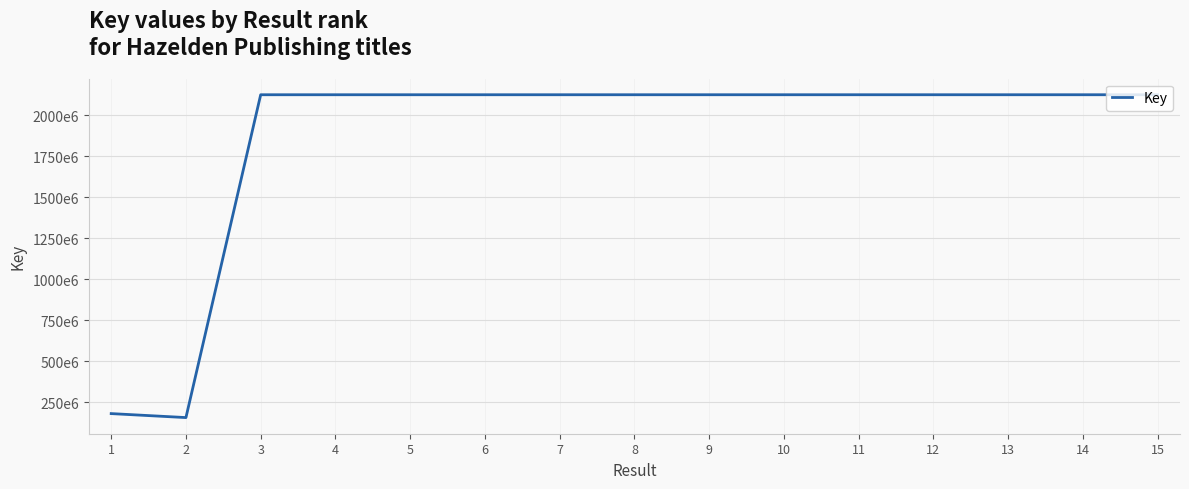

Approximately how many times larger is the value at 4 compared to 3?

1.0